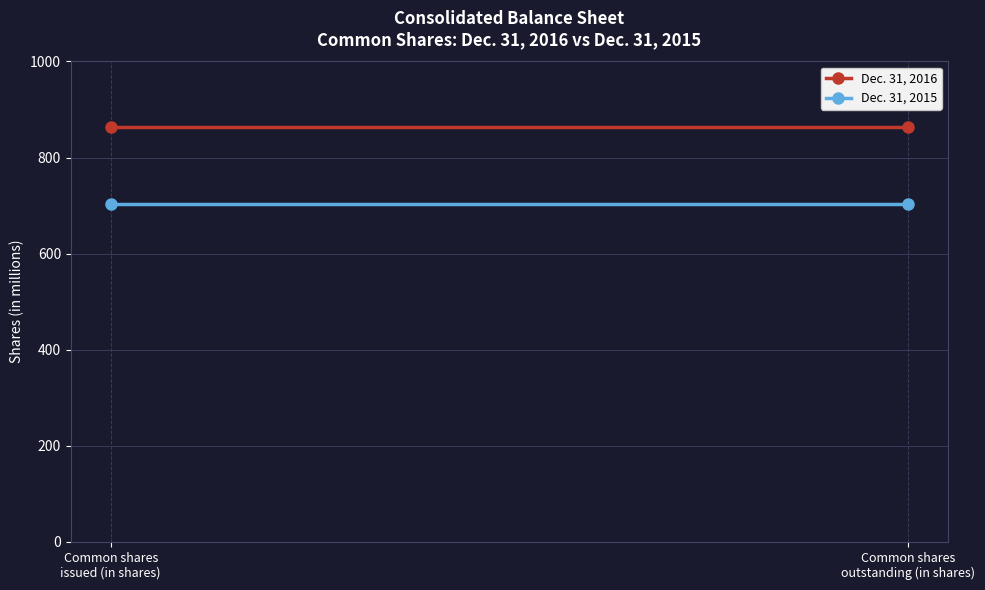

Reading right to left, what are all the values shown in this chart?

Dec. 31, 2016: 864	864
Dec. 31, 2015: 703	703